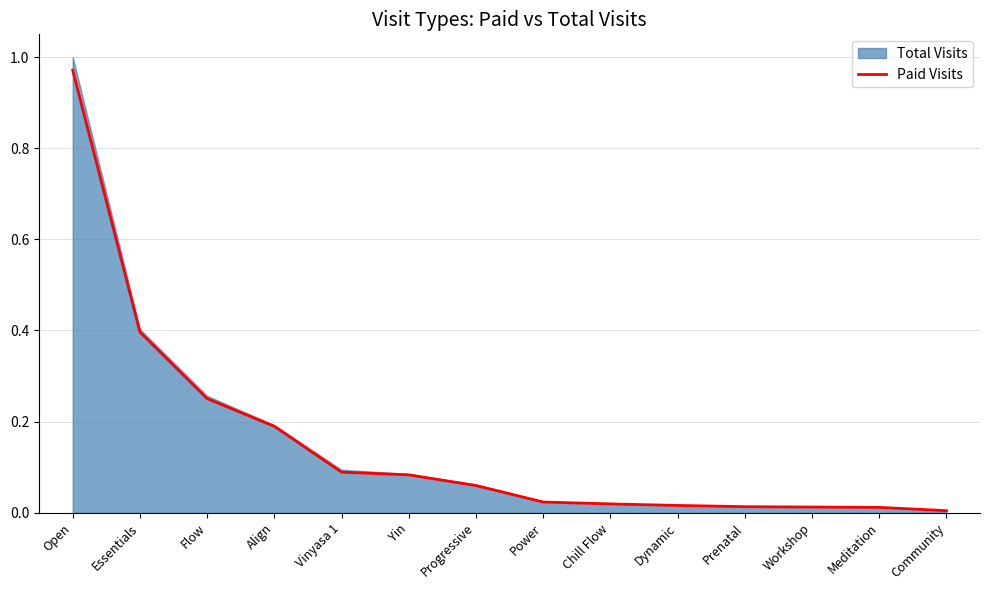

Which category has the highest value in the Paid Visits series?

Open